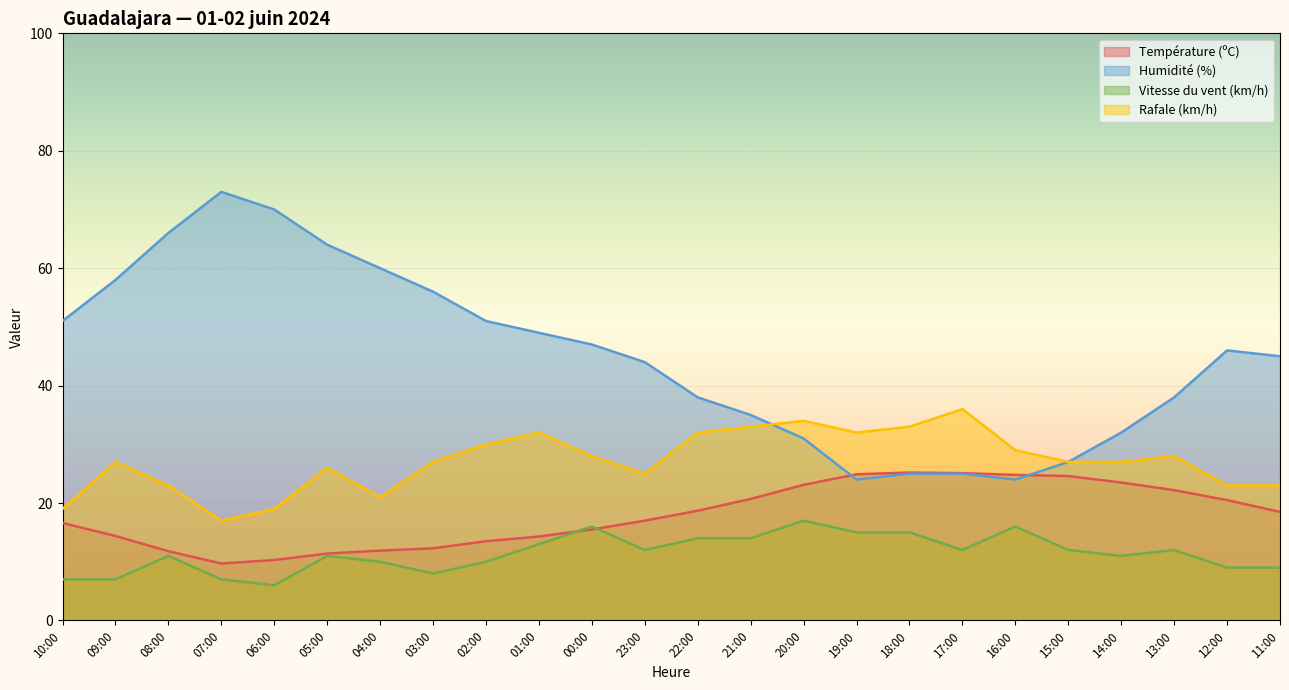

Reading left to right, extract all data points from this chart.

Température (ºC): 10:00=16.6	09:00=14.4	08:00=11.8	07:00=9.7	06:00=10.3	05:00=11.4	04:00=11.9	03:00=12.3	02:00=13.5	01:00=14.3	00:00=15.5	23:00=17.0	22:00=18.7	21:00=20.7	20:00=23.1	19:00=24.9	18:00=25.2	17:00=25.1	16:00=24.8	15:00=24.6	14:00=23.5	13:00=22.2	12:00=20.5	11:00=18.5
Humidité (%): 10:00=51.0	09:00=58.0	08:00=66.0	07:00=73.0	06:00=70.0	05:00=64.0	04:00=60.0	03:00=56.0	02:00=51.0	01:00=49.0	00:00=47.0	23:00=44.0	22:00=38.0	21:00=35.0	20:00=31.0	19:00=24.0	18:00=25.0	17:00=25.0	16:00=24.0	15:00=27.0	14:00=32.0	13:00=38.0	12:00=46.0	11:00=45.0
Vitesse du vent (km/h): 10:00=7.0	09:00=7.0	08:00=11.0	07:00=7.0	06:00=6.0	05:00=11.0	04:00=10.0	03:00=8.0	02:00=10.0	01:00=13.0	00:00=16.0	23:00=12.0	22:00=14.0	21:00=14.0	20:00=17.0	19:00=15.0	18:00=15.0	17:00=12.0	16:00=16.0	15:00=12.0	14:00=11.0	13:00=12.0	12:00=9.0	11:00=9.0
Rafale (km/h): 10:00=19.0	09:00=27.0	08:00=23.0	07:00=17.0	06:00=19.0	05:00=26.0	04:00=21.0	03:00=27.0	02:00=30.0	01:00=32.0	00:00=28.0	23:00=25.0	22:00=32.0	21:00=33.0	20:00=34.0	19:00=32.0	18:00=33.0	17:00=36.0	16:00=29.0	15:00=27.0	14:00=27.0	13:00=28.0	12:00=23.0	11:00=23.0